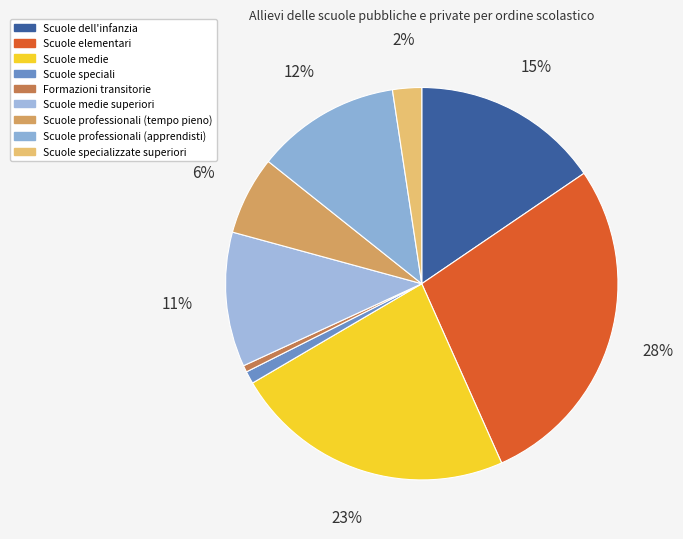

What percentage is the Scuole dell'infanzia slice, to the nearest percent?

15%